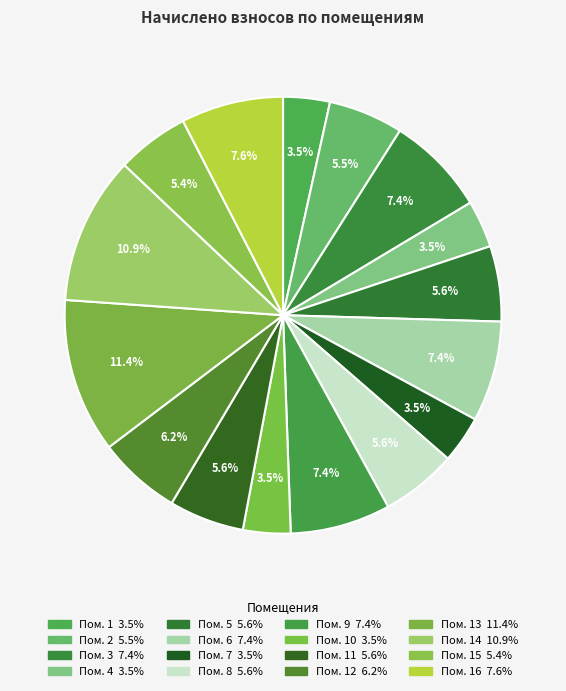

How many slices are in this pie chart?

16